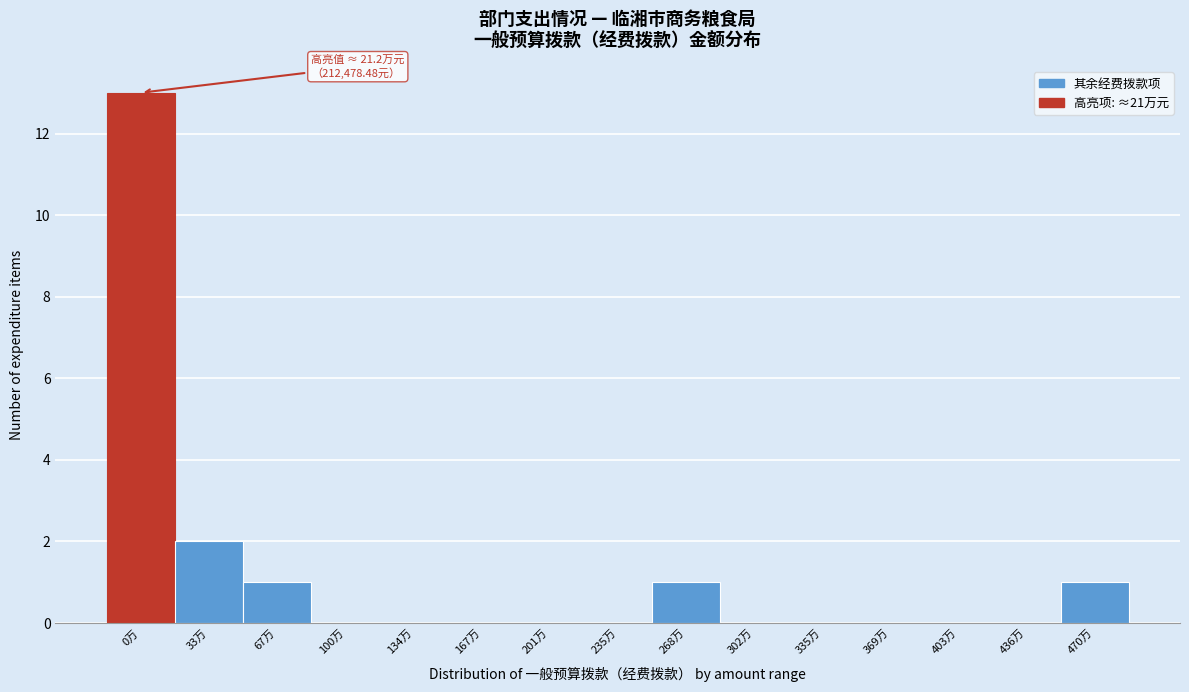

Reading right to left, list all the values displayed in this chart.

470万=1	436万=0	403万=0	369万=0	335万=0	302万=0	268万=1	235万=0	201万=0	167万=0	134万=0	100万=0	67万=1	33万=2	0万=13